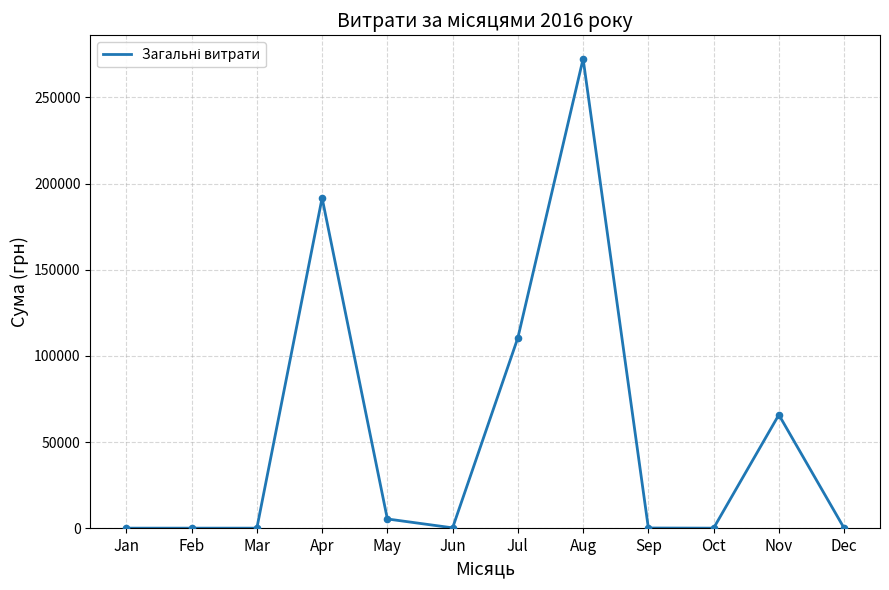

Approximately how many times larger is the value at Aug compared to Jul?

2.5